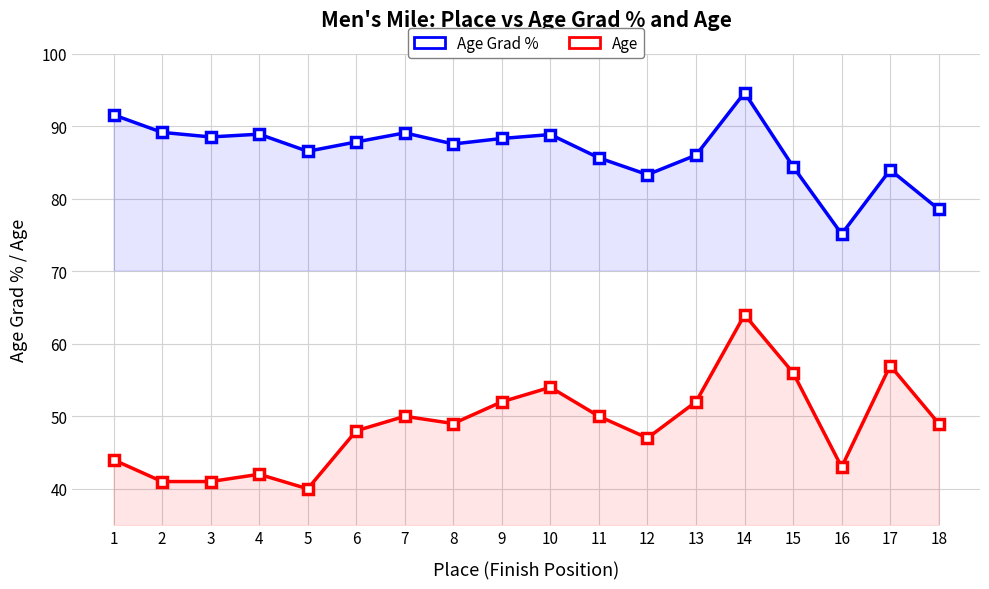

Between 4 and 8, which series saw the biggest shift?

Age